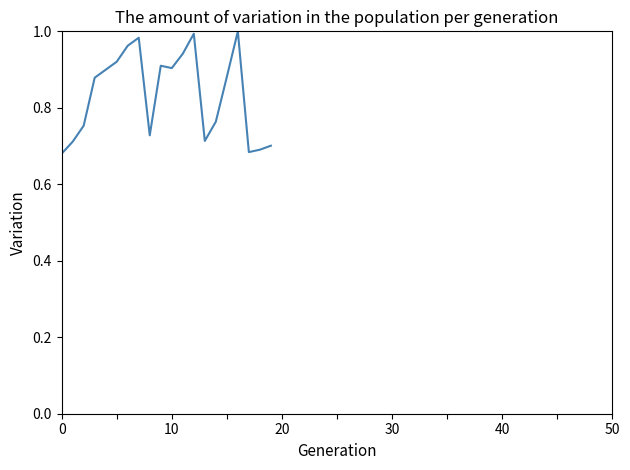

What is the sum of all values?

16.7